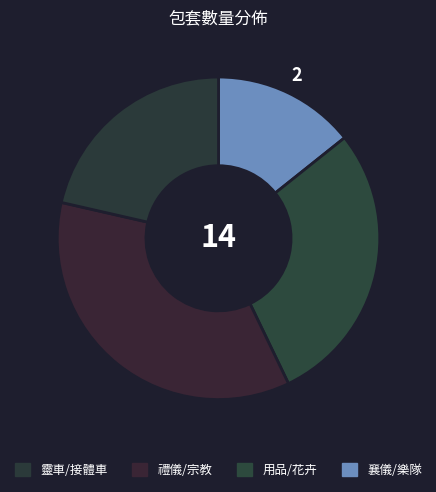

Count the number of slices in the pie.

4